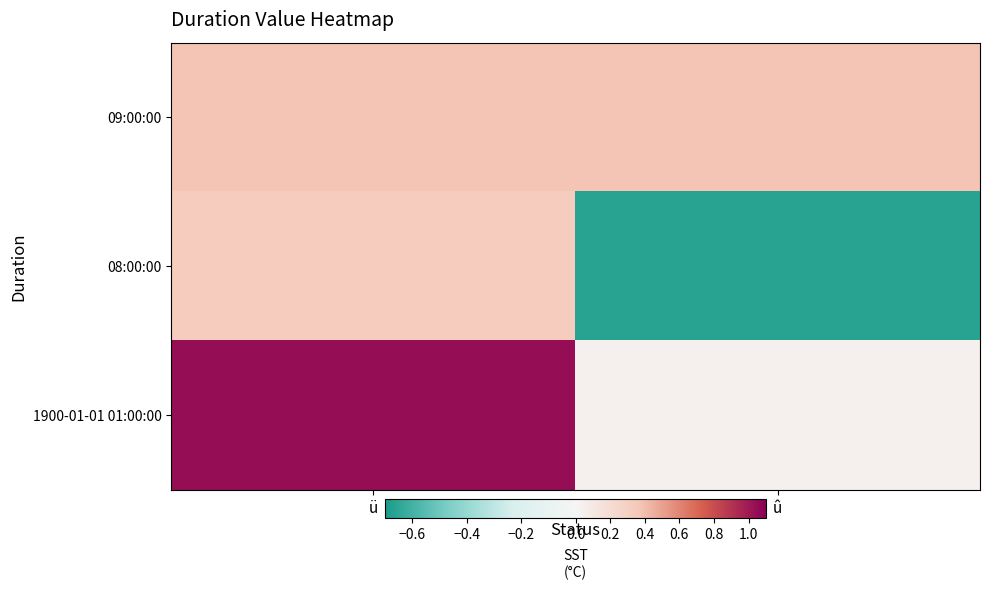

Reading left to right, transcribe all the data shown in this chart.

09:00:00: ü=0.4	û=0.4
08:00:00: ü=0.3	û=-0.7
1900-01-01 01:00:00: ü=1.0	û=0.0